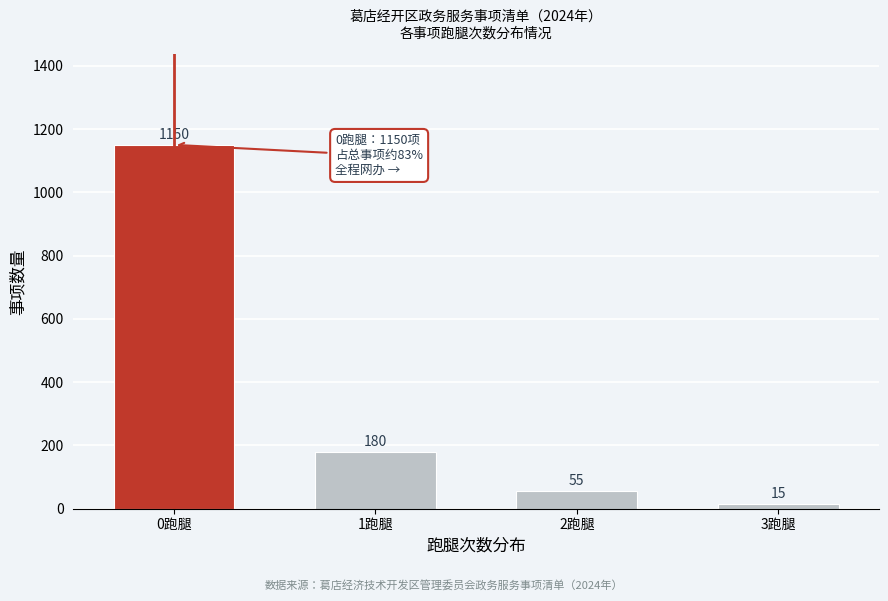

Reading left to right, extract all data points from this chart.

1150	180	55	15